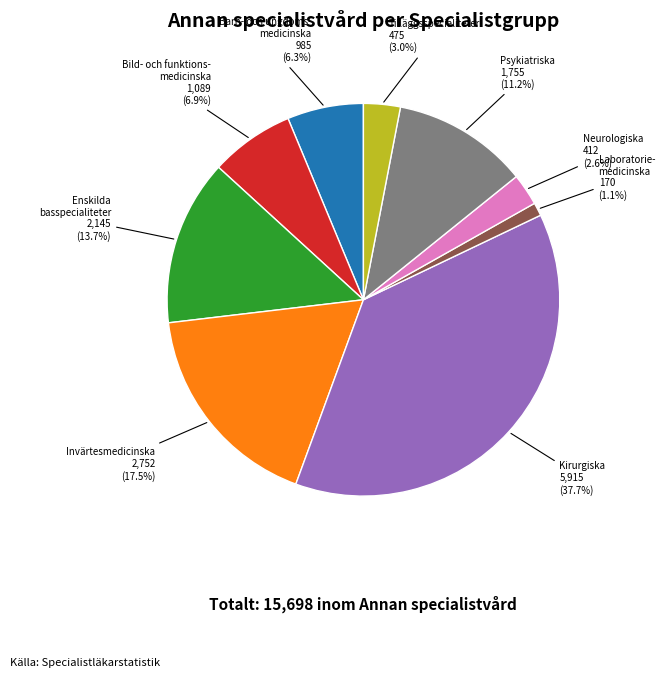

How many slices are in this pie chart?

9